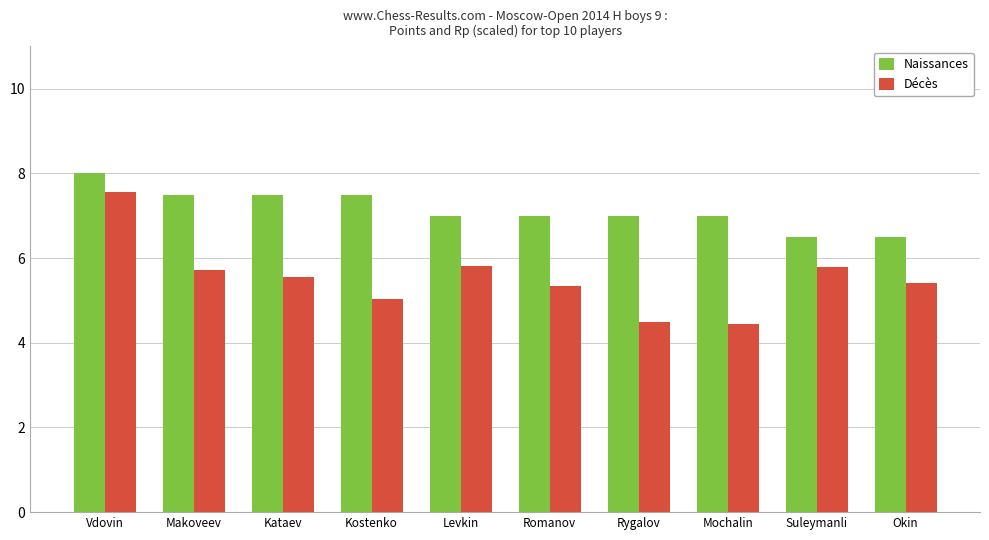

At which label does Décès reach its peak?

Vdovin